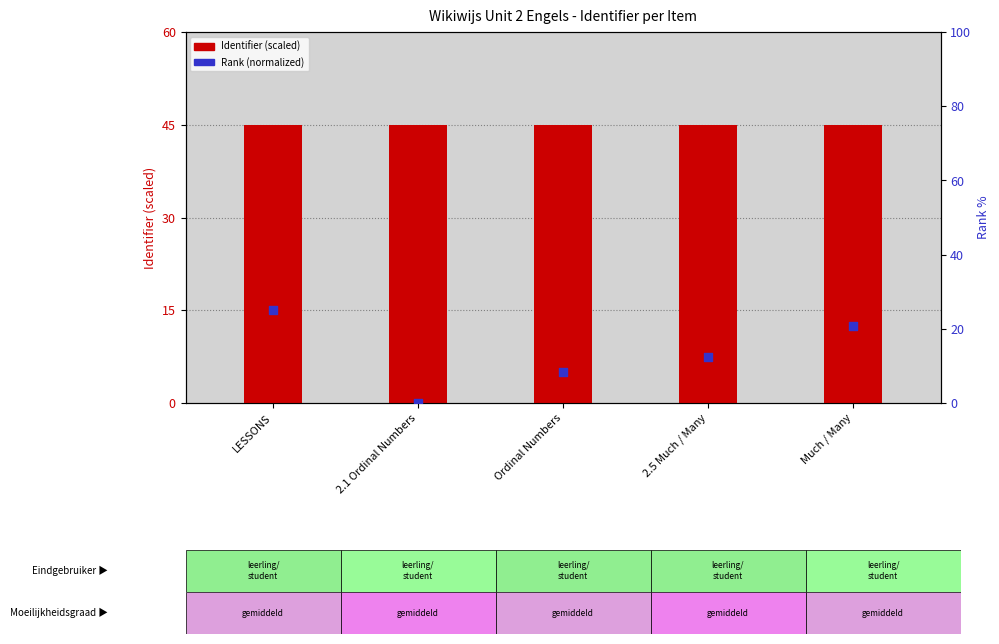

Which series has the largest total across all categories?

Identifier (scaled)